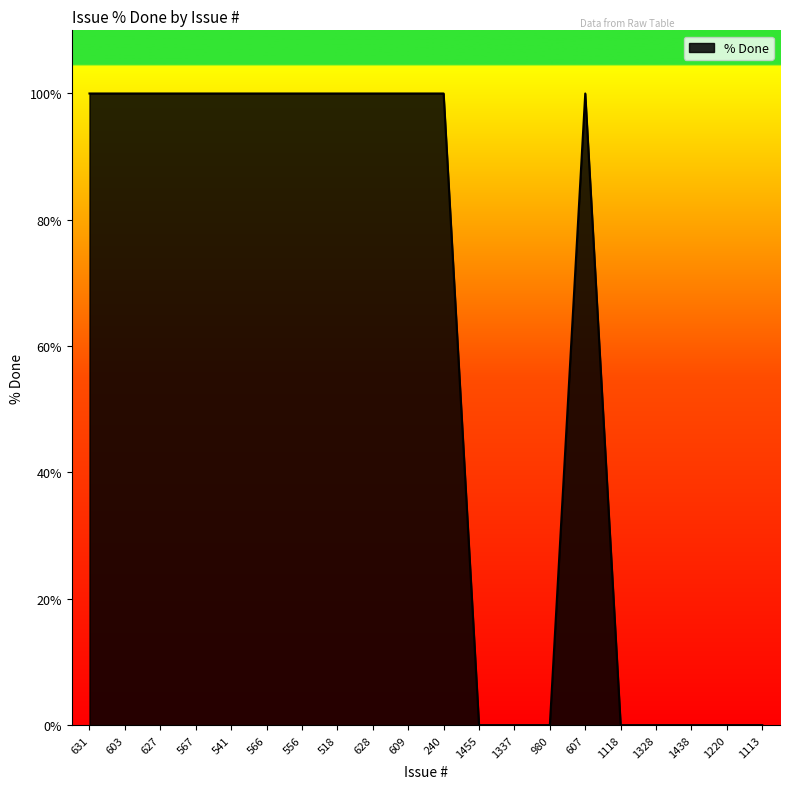

The value at 628 is 100. True or false?

True